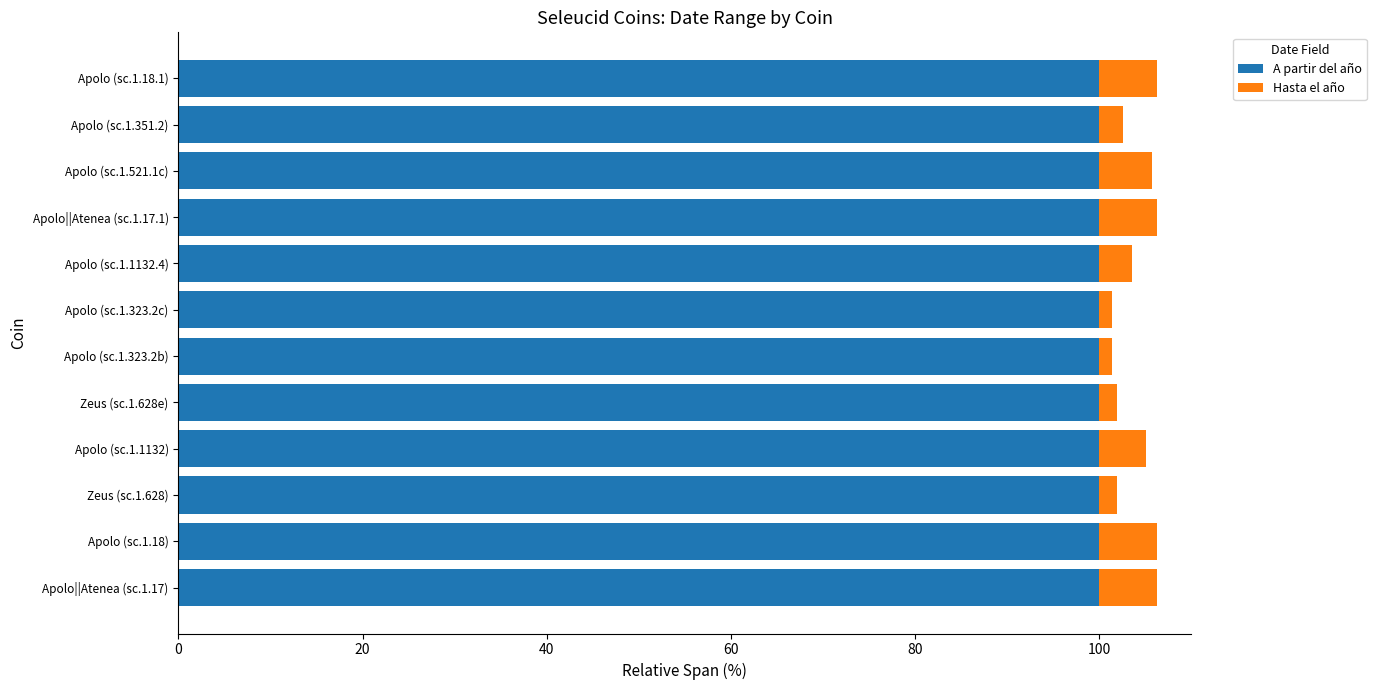

What is the sum of all A partir del año values?

1200.0